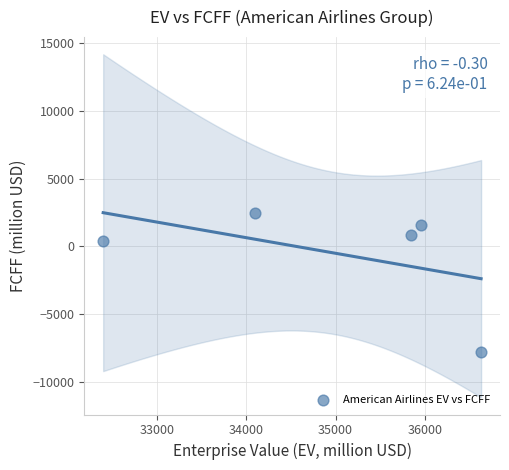

What is the average X value?

34984